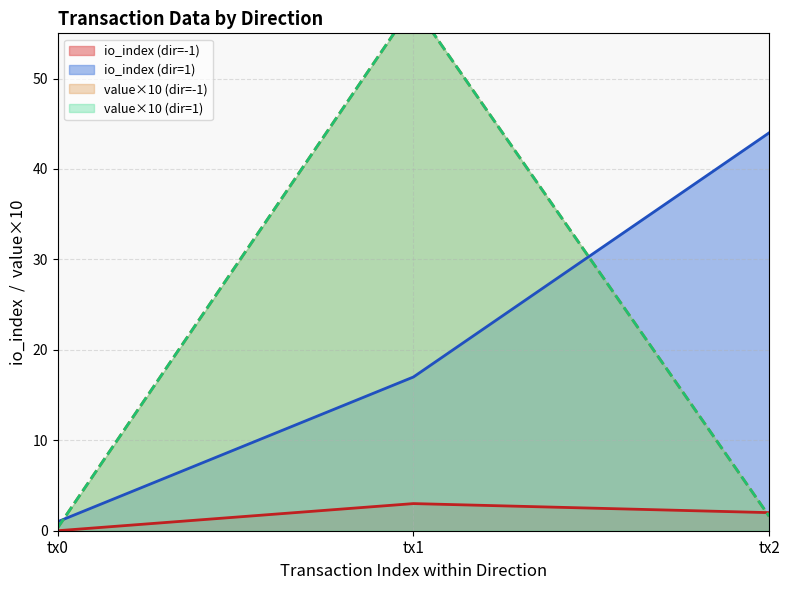

Which series has the largest total across all categories?

io_index